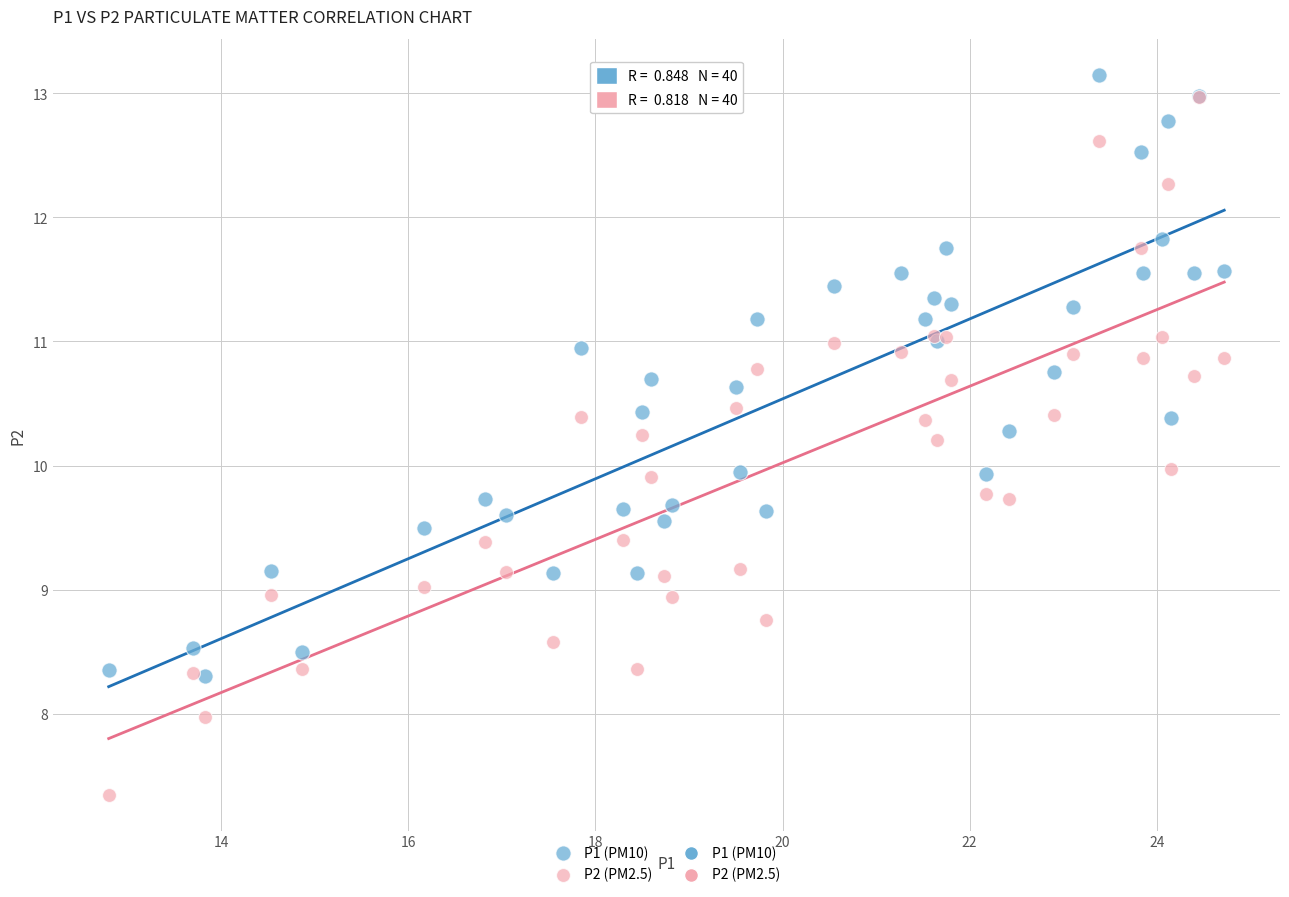

Which series reaches the maximum Y coordinate?

P1 (PM10)